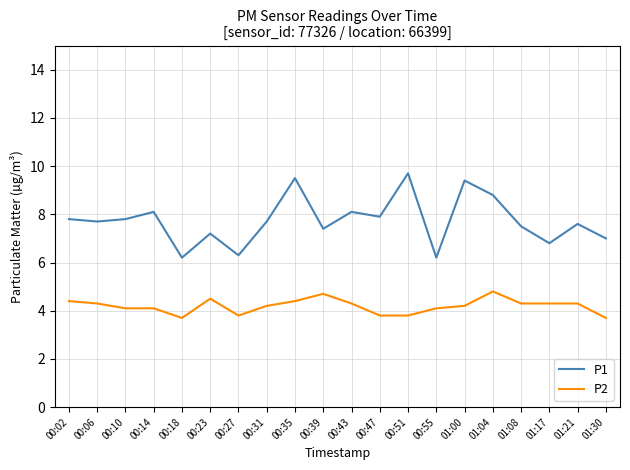

True or false: P1 and P2 intersect in this chart.

False